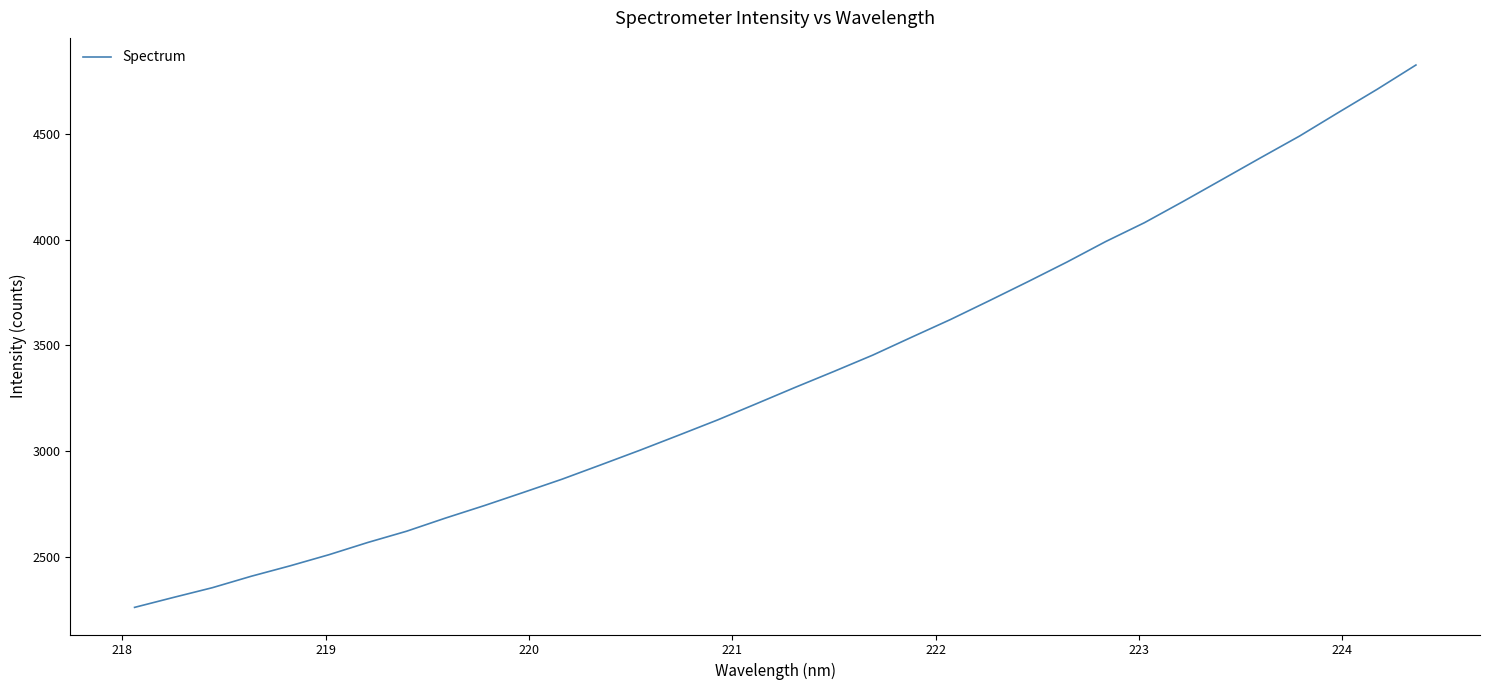

What is the greatest value displayed?

4824.4